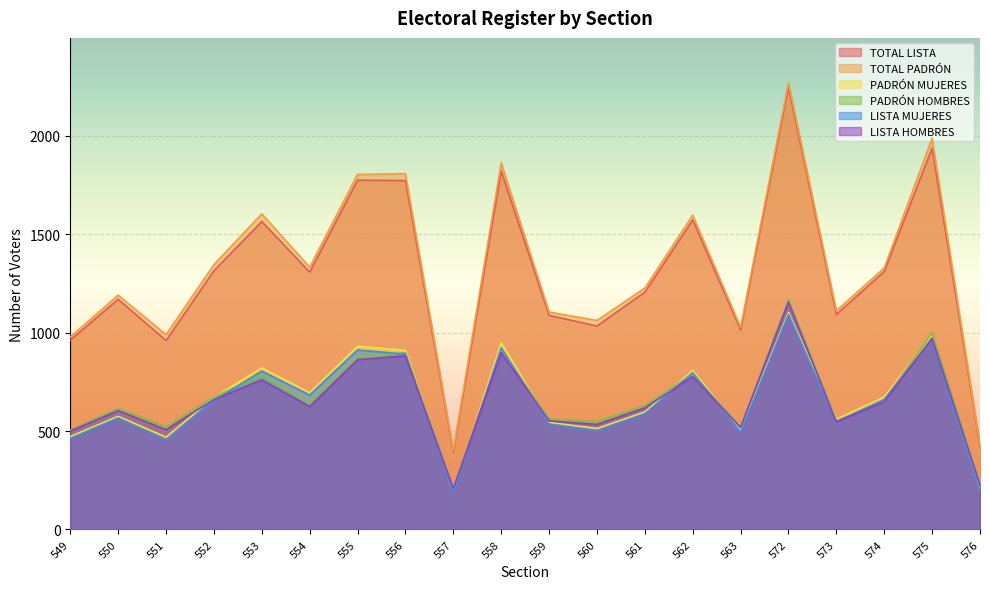

True or false: LISTA MUJERES and PADRÓN MUJERES cross at least once.

False